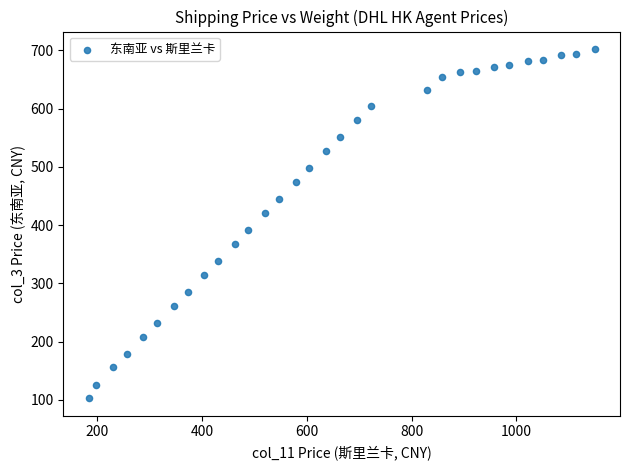

What is the range of Y values (max minus min)?

599.9